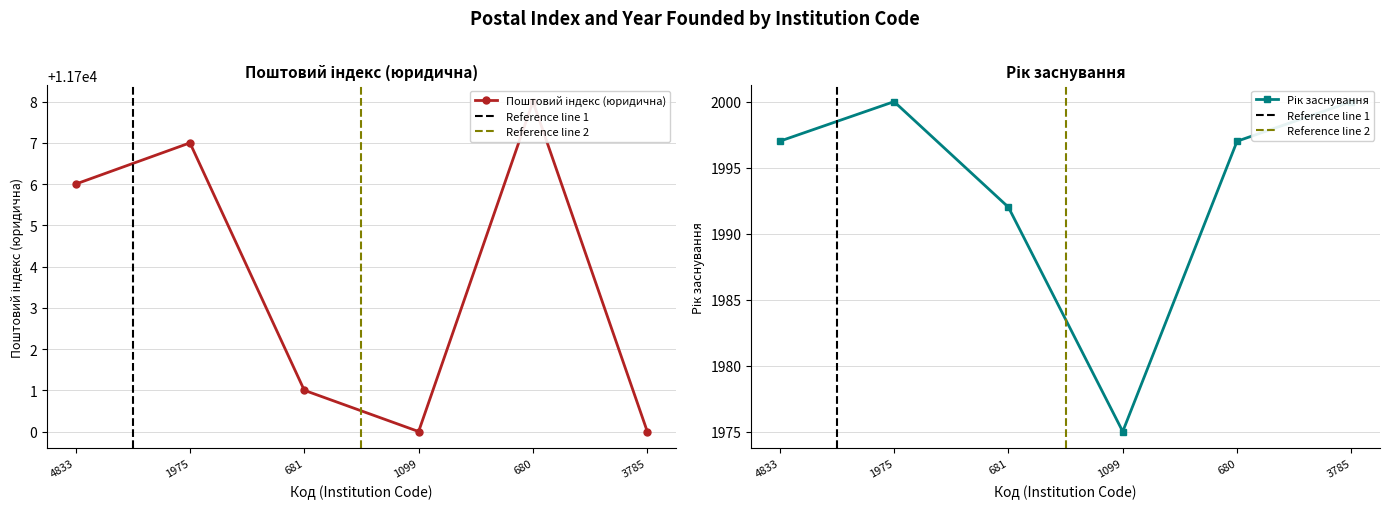

List the labels in order of Рік заснування value, largest first.

1975, 3785, 4833, 680, 681, 1099